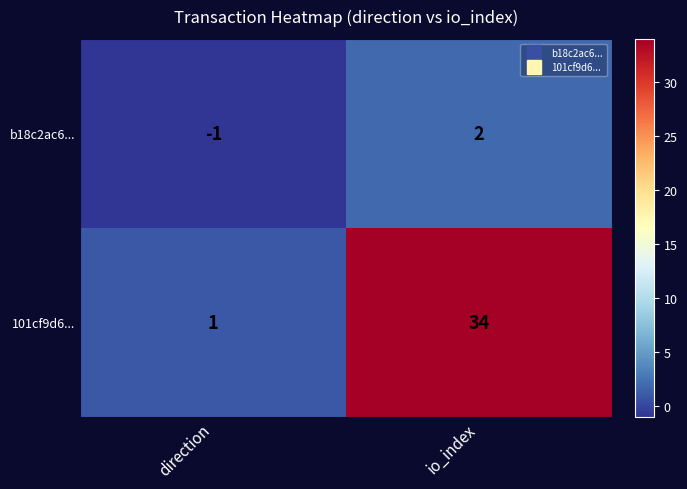

Is it true that 101cf9d6... equals 1 at direction?

True